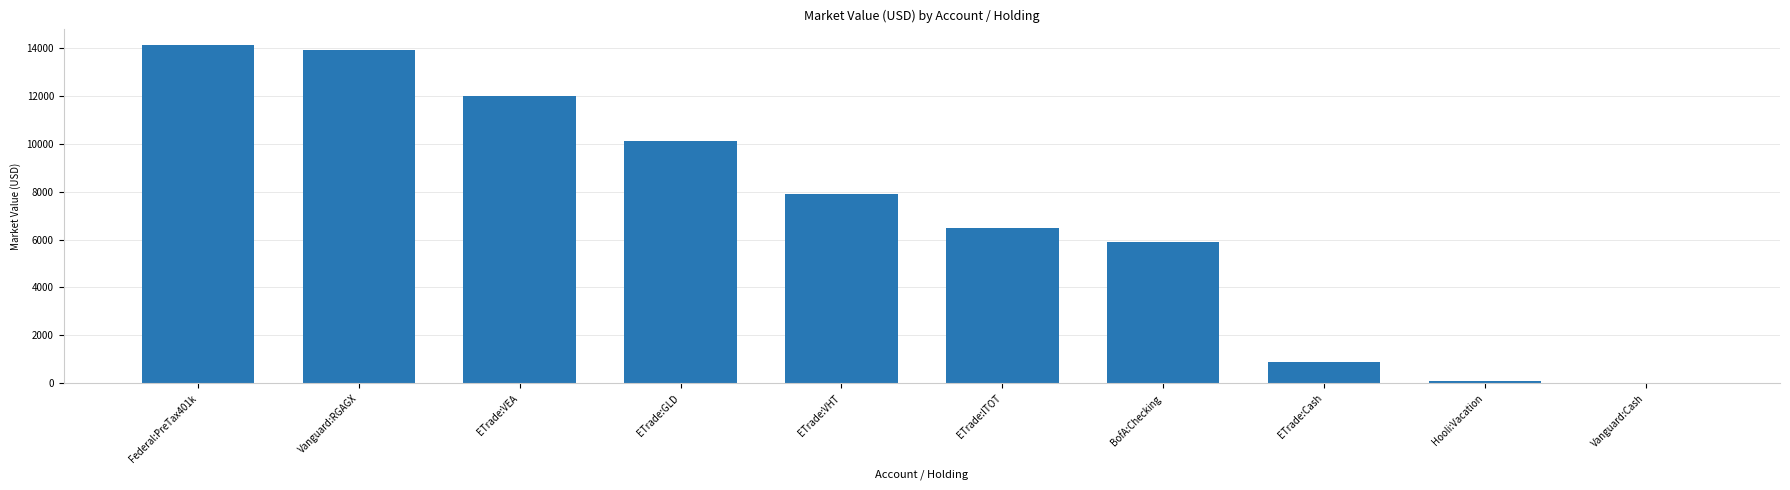

What is the maximum value shown in the chart?

14100.0